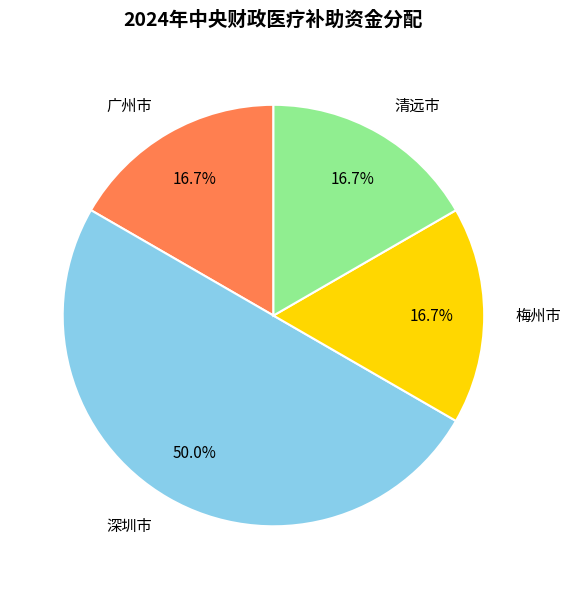

Does 广州市 represent more than half of the total?

No